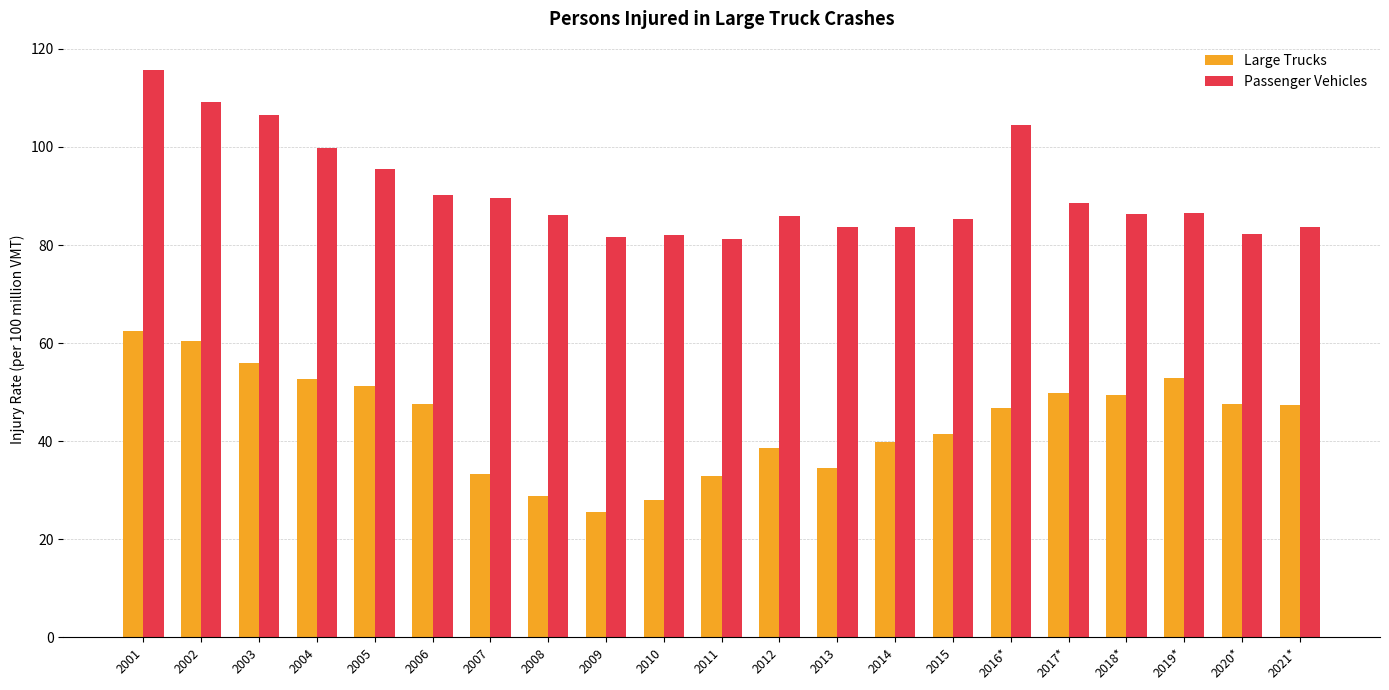

Count the number of categories in the chart.

21